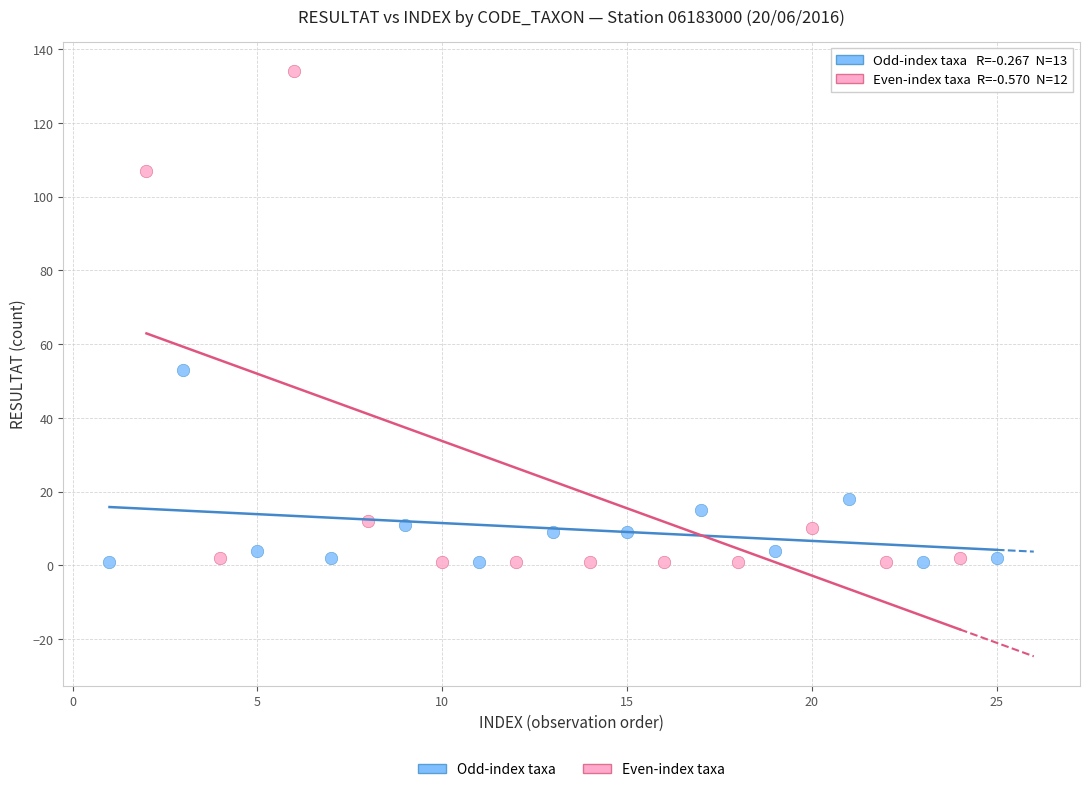

Which series has the widest spread of Y values?

Even-index taxa